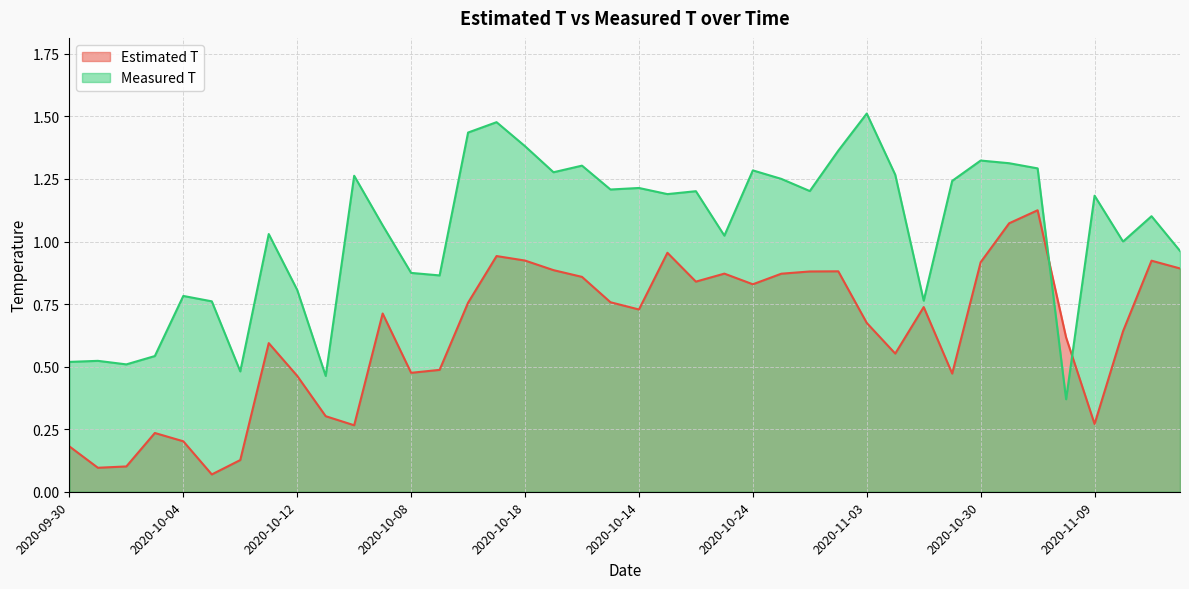

At which category does Measured T reach its first local valley?

2020-10-02